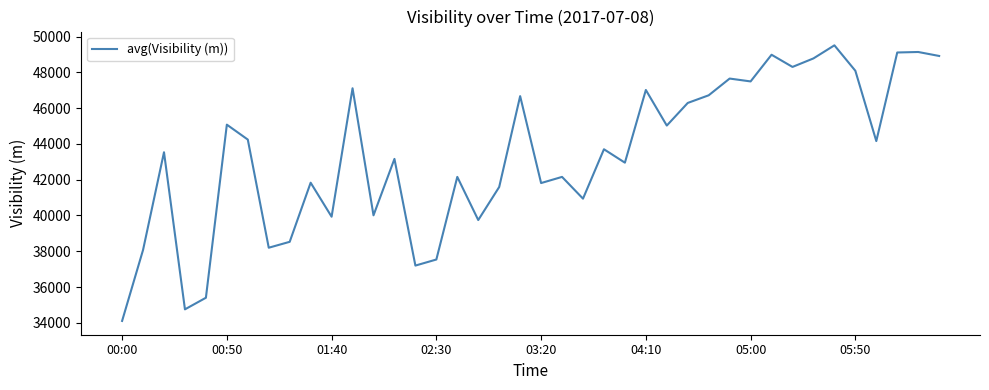

What is the smallest value displayed?

34104